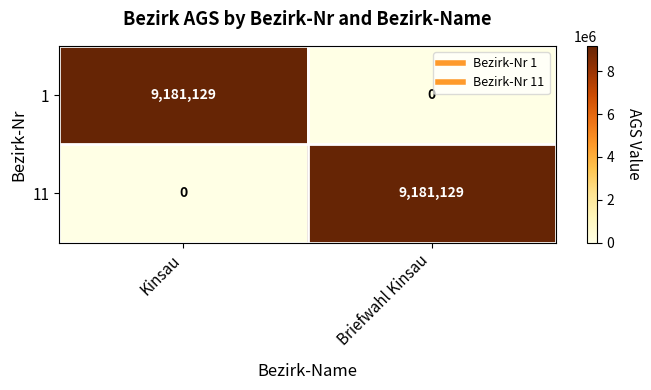

What is the sum of the 1 values at Kinsau and Briefwahl Kinsau?

9181129